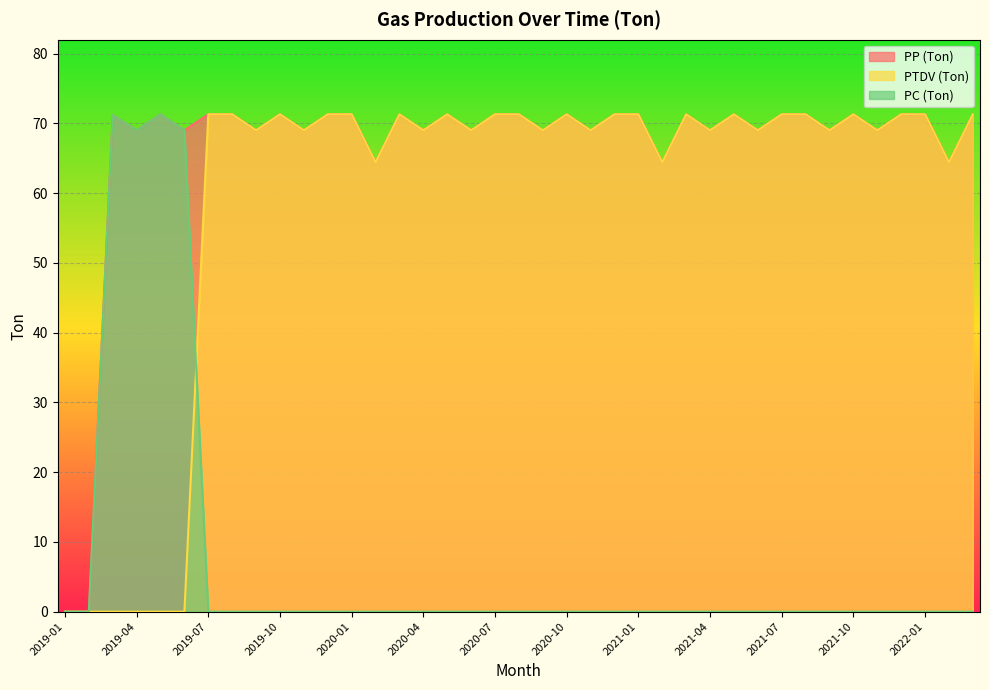

Reading left to right, extract all data points from this chart.

PP (Ton): 2019-01=0.0	2019-02=0.0	2019-03=71.2	2019-04=69.0	2019-05=71.3	2019-06=69.0	2019-07=71.3	2019-08=71.3	2019-09=69.0	2019-10=71.3	2019-11=69.0	2019-12=71.3	2020-01=71.3	2020-02=64.4	2020-03=71.3	2020-04=69.0	2020-05=71.3	2020-06=69.0	2020-07=71.3	2020-08=71.3	2020-09=69.0	2020-10=71.3	2020-11=69.0	2020-12=71.3	2021-01=71.3	2021-02=64.4	2021-03=71.3	2021-04=69.0	2021-05=71.3	2021-06=69.0	2021-07=71.3	2021-08=71.3	2021-09=69.0	2021-10=71.3	2021-11=69.0	2021-12=71.3	2022-01=71.3	2022-02=64.4	2022-03=71.3
PTDV (Ton): 2019-01=0.0	2019-02=0.0	2019-03=0.0	2019-04=0.0	2019-05=0.0	2019-06=0.0	2019-07=71.3	2019-08=71.3	2019-09=69.0	2019-10=71.3	2019-11=69.0	2019-12=71.3	2020-01=71.3	2020-02=64.4	2020-03=71.3	2020-04=69.0	2020-05=71.3	2020-06=69.0	2020-07=71.3	2020-08=71.3	2020-09=69.0	2020-10=71.3	2020-11=69.0	2020-12=71.3	2021-01=71.3	2021-02=64.4	2021-03=71.3	2021-04=69.0	2021-05=71.3	2021-06=69.0	2021-07=71.3	2021-08=71.3	2021-09=69.0	2021-10=71.3	2021-11=69.0	2021-12=71.3	2022-01=71.3	2022-02=64.4	2022-03=71.3
PC (Ton): 2019-01=0.0	2019-02=0.0	2019-03=71.2	2019-04=69.0	2019-05=71.3	2019-06=69.0	2019-07=0.0	2019-08=0.0	2019-09=0.0	2019-10=0.0	2019-11=0.0	2019-12=0.0	2020-01=0.0	2020-02=0.0	2020-03=0.0	2020-04=0.0	2020-05=0.0	2020-06=0.0	2020-07=0.0	2020-08=0.0	2020-09=0.0	2020-10=0.0	2020-11=0.0	2020-12=0.0	2021-01=0.0	2021-02=0.0	2021-03=0.0	2021-04=0.0	2021-05=0.0	2021-06=0.0	2021-07=0.0	2021-08=0.0	2021-09=0.0	2021-10=0.0	2021-11=0.0	2021-12=0.0	2022-01=0.0	2022-02=0.0	2022-03=0.0